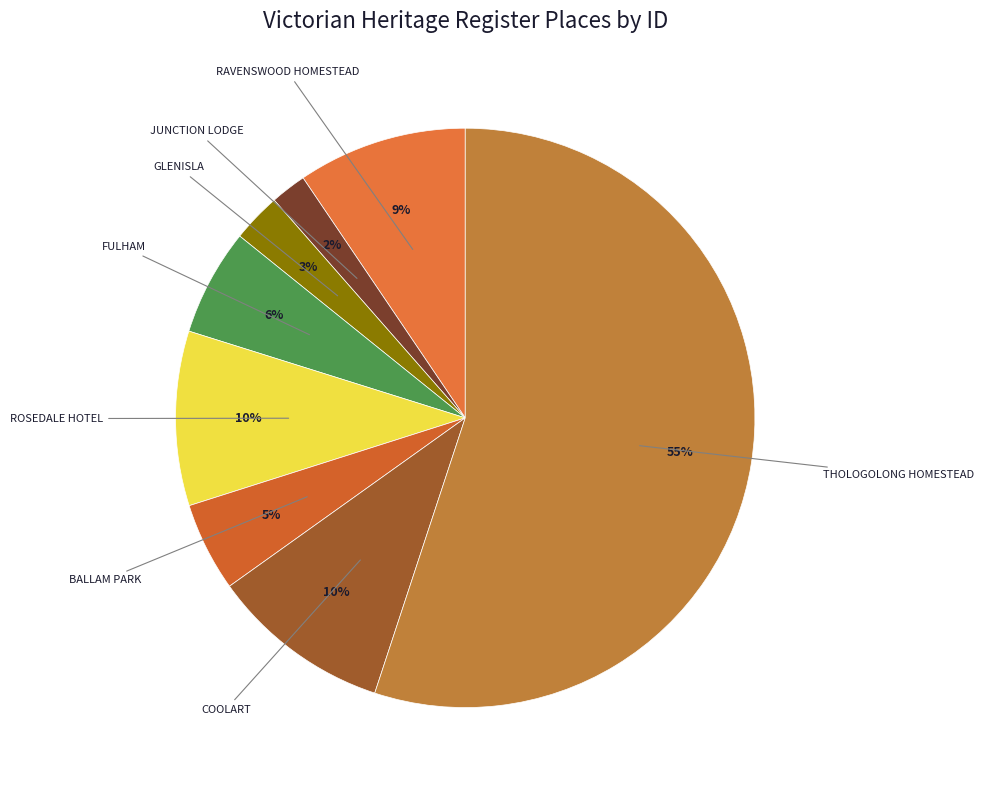

How many segments does this pie chart have?

8